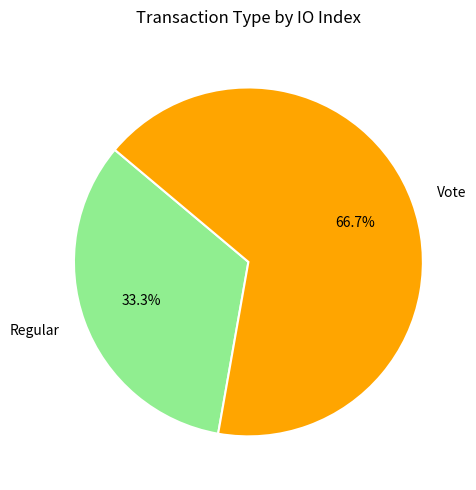

To the nearest percent, what is the combined percentage of Regular and Vote?

100%